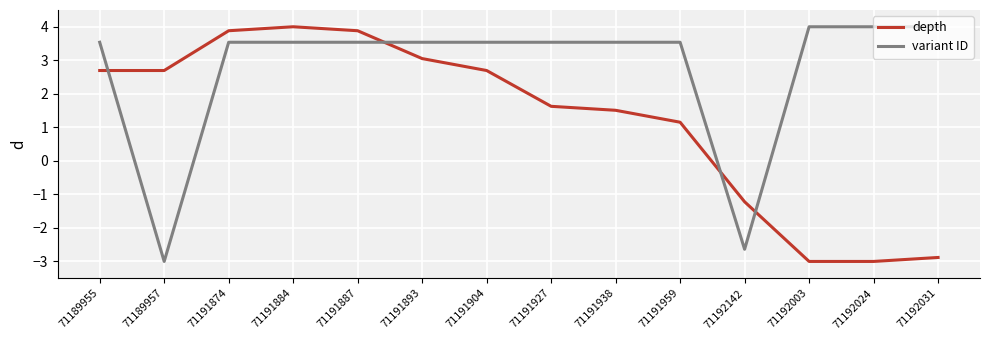

What position from the left is 71191959?

10